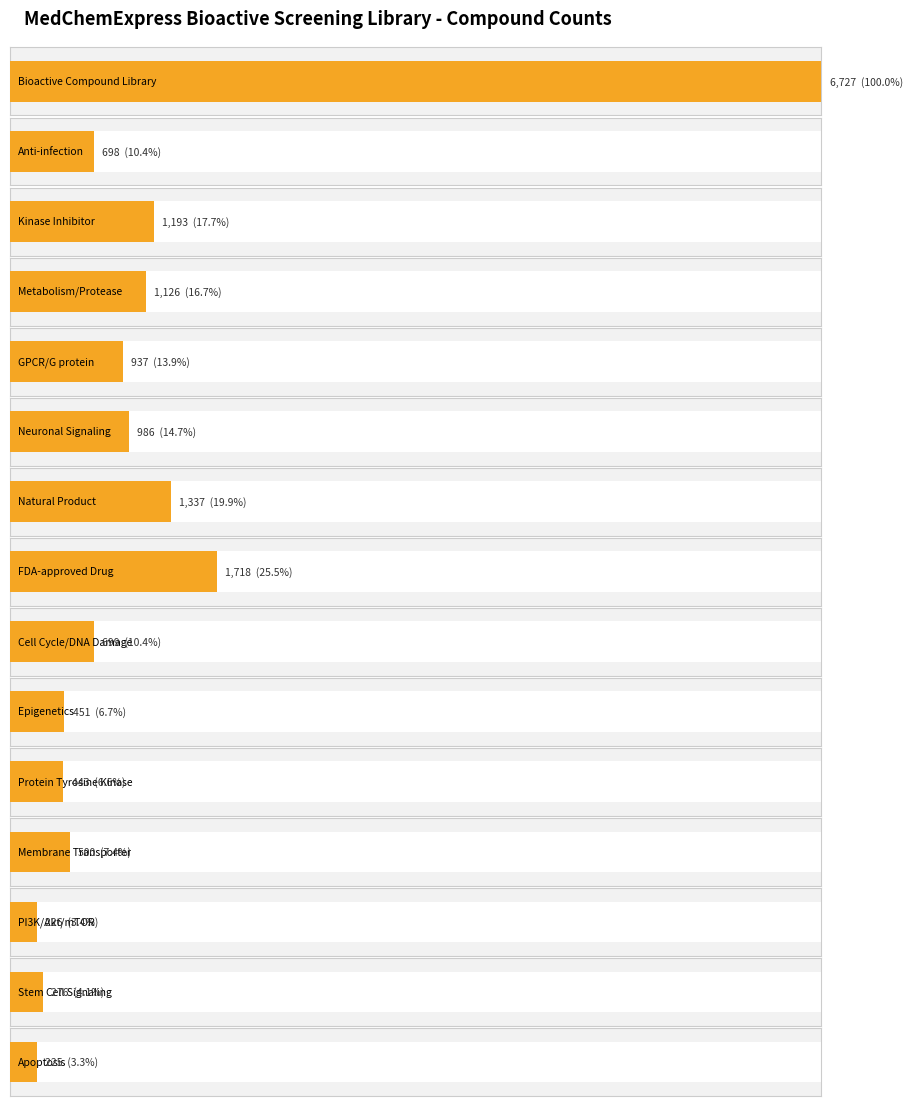

List the labels in order of value, smallest first.

Apoptosis, PI3K/Akt/mTOR, Stem Cell Signaling, Protein Tyrosine Kinase, Epigenetics, Membrane Transporter, Anti-infection, Cell Cycle/DNA Damage, GPCR/G protein, Neuronal Signaling, Metabolism/Protease, Kinase Inhibitor, Natural Product, FDA-approved Drug, Bioactive Compound Library